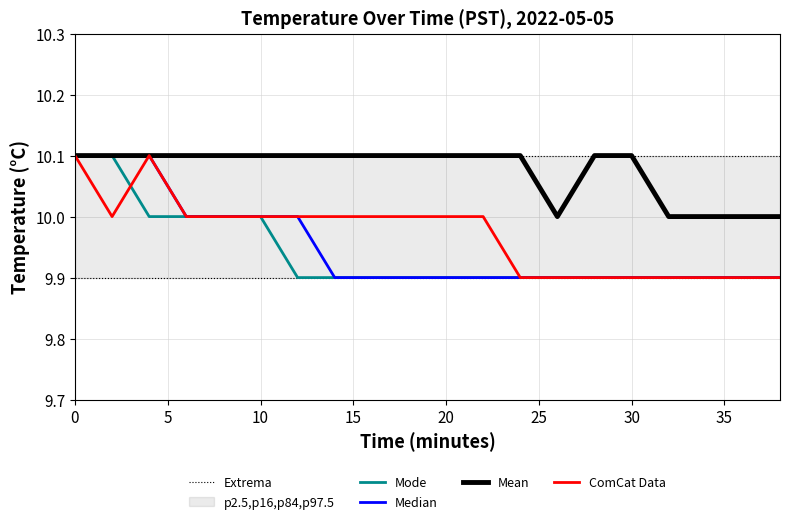

True or false: Mean and Median cross at least once.

False